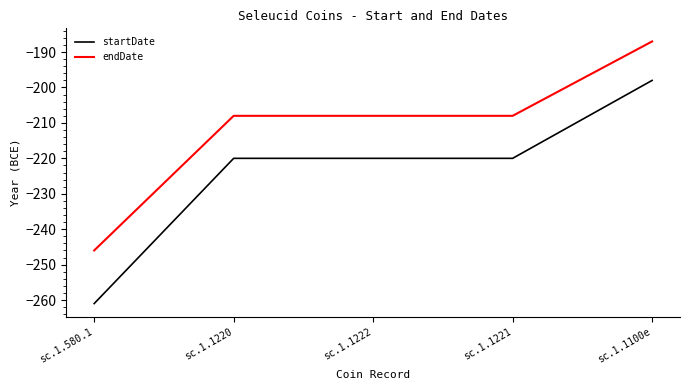

Which series has the largest total across all categories?

endDate